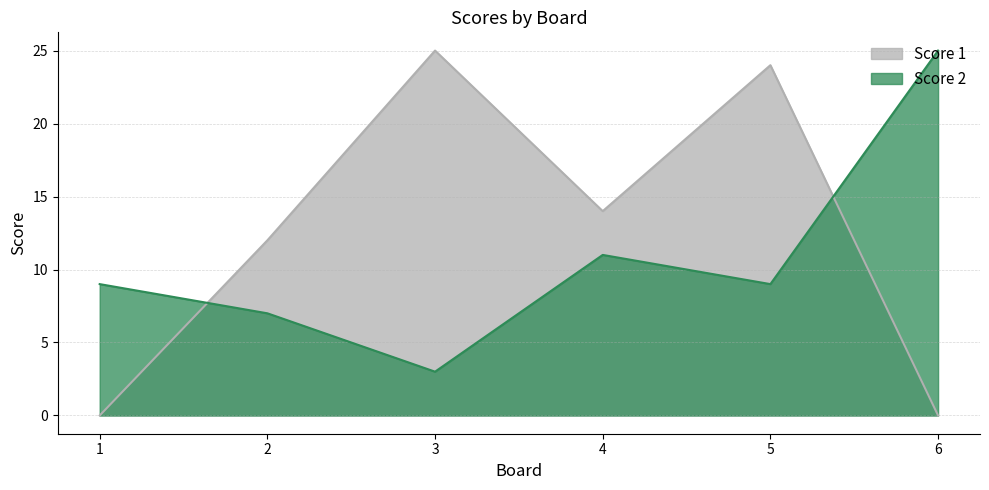

Which series ends up on top after the final intersection of Score 1 and Score 2?

Score 2